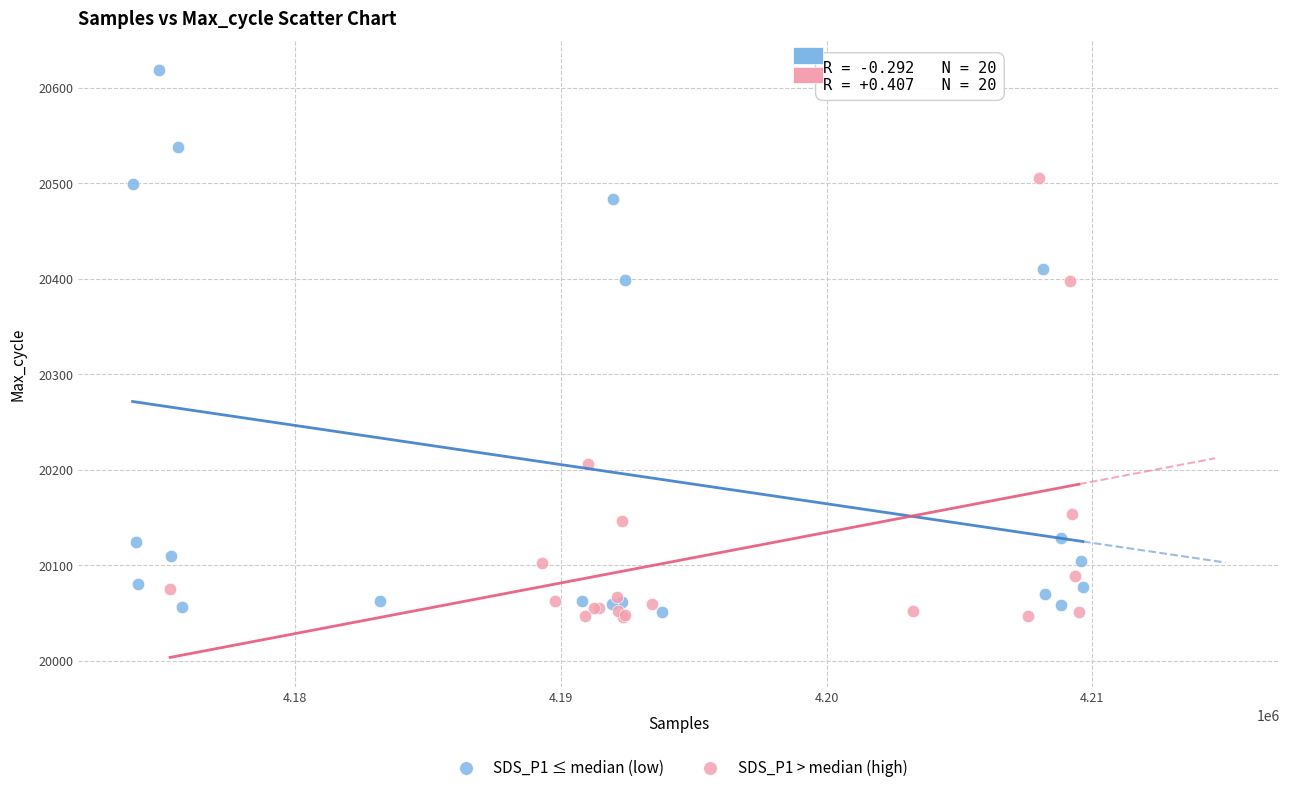

Which series has the widest spread of Y values?

SDS_P1 ≤ median (low)